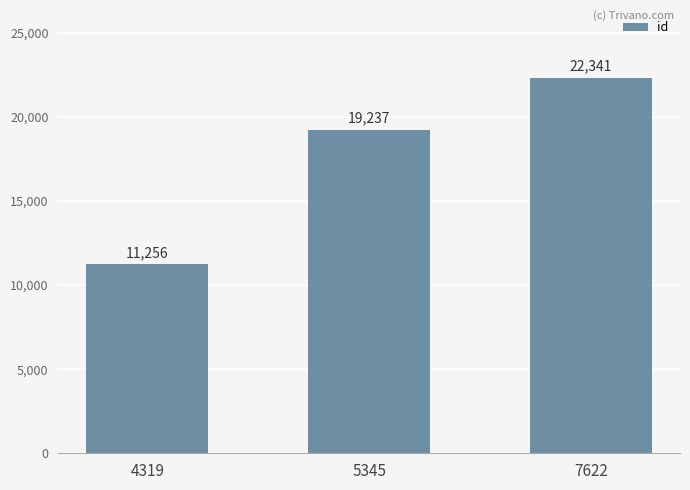

The value at 4319 is 3880. True or false?

False